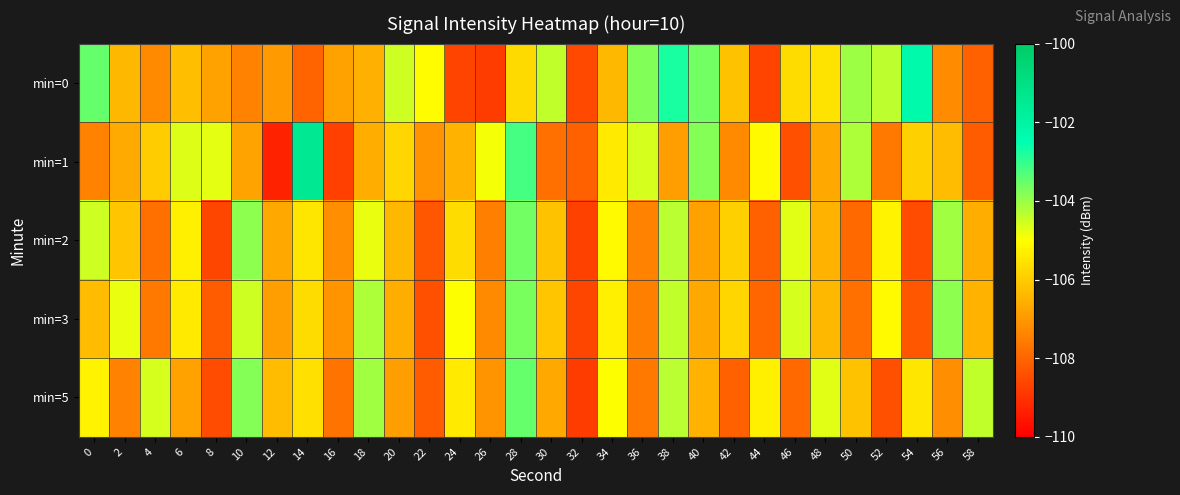

Which series has the largest total across all categories?

min=0